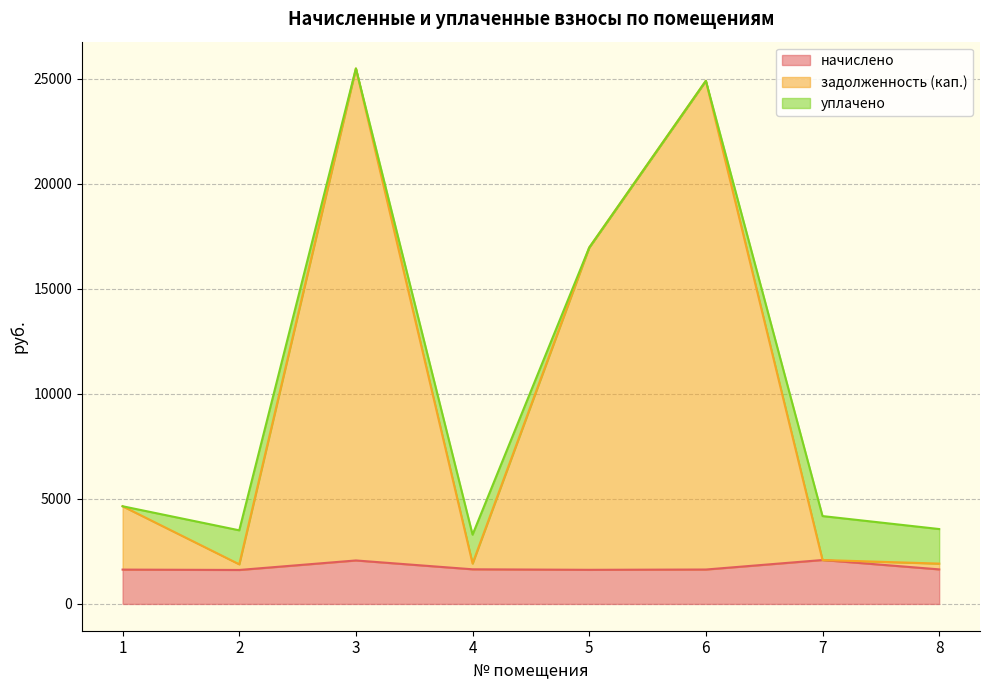

How many lines are shown in the chart?

3